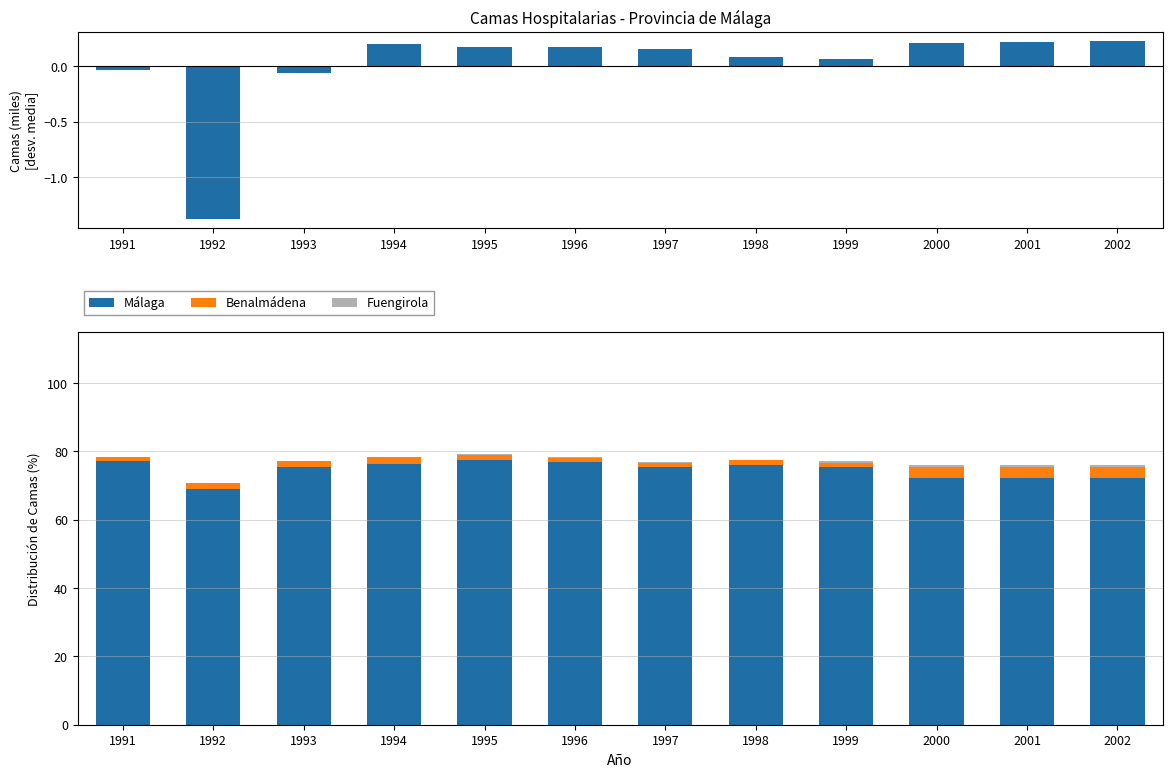

How many bars are there in total?

48